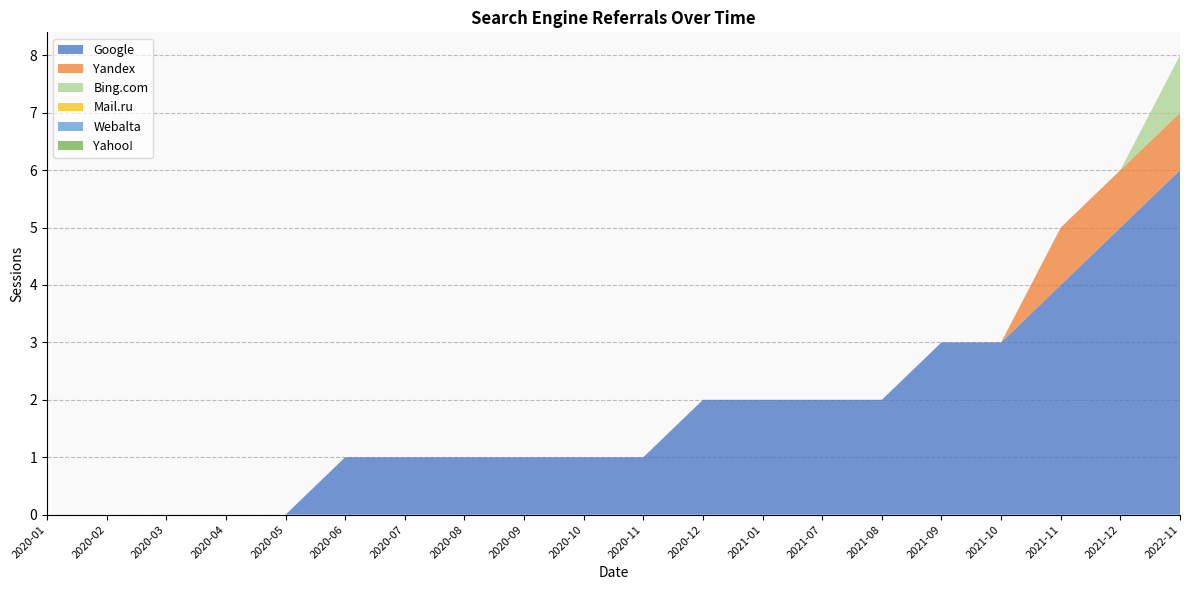

Reading left to right, extract all data points from this chart.

Google: 2020-01=0	2020-02=0	2020-03=0	2020-04=0	2020-05=0	2020-06=1	2020-07=1	2020-08=1	2020-09=1	2020-10=1	2020-11=1	2020-12=2	2021-01=2	2021-07=2	2021-08=2	2021-09=3	2021-10=3	2021-11=4	2021-12=5	2022-11=6
Yandex: 2020-01=0	2020-02=0	2020-03=0	2020-04=0	2020-05=0	2020-06=0	2020-07=0	2020-08=0	2020-09=0	2020-10=0	2020-11=0	2020-12=0	2021-01=0	2021-07=0	2021-08=0	2021-09=0	2021-10=0	2021-11=1	2021-12=1	2022-11=1
Bing.com: 2020-01=0	2020-02=0	2020-03=0	2020-04=0	2020-05=0	2020-06=0	2020-07=0	2020-08=0	2020-09=0	2020-10=0	2020-11=0	2020-12=0	2021-01=0	2021-07=0	2021-08=0	2021-09=0	2021-10=0	2021-11=0	2021-12=0	2022-11=1
Mail.ru: 2020-01=0	2020-02=0	2020-03=0	2020-04=0	2020-05=0	2020-06=0	2020-07=0	2020-08=0	2020-09=0	2020-10=0	2020-11=0	2020-12=0	2021-01=0	2021-07=0	2021-08=0	2021-09=0	2021-10=0	2021-11=0	2021-12=0	2022-11=0
Webalta: 2020-01=0	2020-02=0	2020-03=0	2020-04=0	2020-05=0	2020-06=0	2020-07=0	2020-08=0	2020-09=0	2020-10=0	2020-11=0	2020-12=0	2021-01=0	2021-07=0	2021-08=0	2021-09=0	2021-10=0	2021-11=0	2021-12=0	2022-11=0
Yahoo!: 2020-01=0	2020-02=0	2020-03=0	2020-04=0	2020-05=0	2020-06=0	2020-07=0	2020-08=0	2020-09=0	2020-10=0	2020-11=0	2020-12=0	2021-01=0	2021-07=0	2021-08=0	2021-09=0	2021-10=0	2021-11=0	2021-12=0	2022-11=0